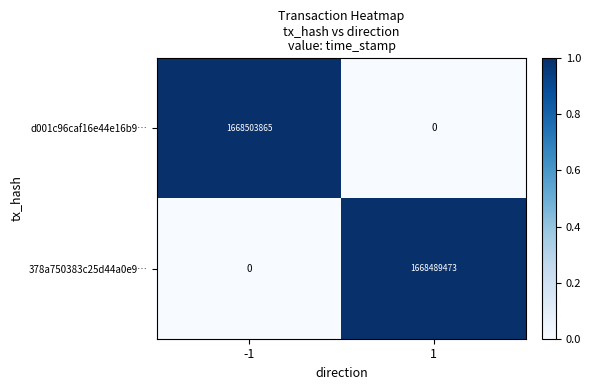

Is it true that 378a750383c25d44a0e9… equals 1668489473 at 1?

True